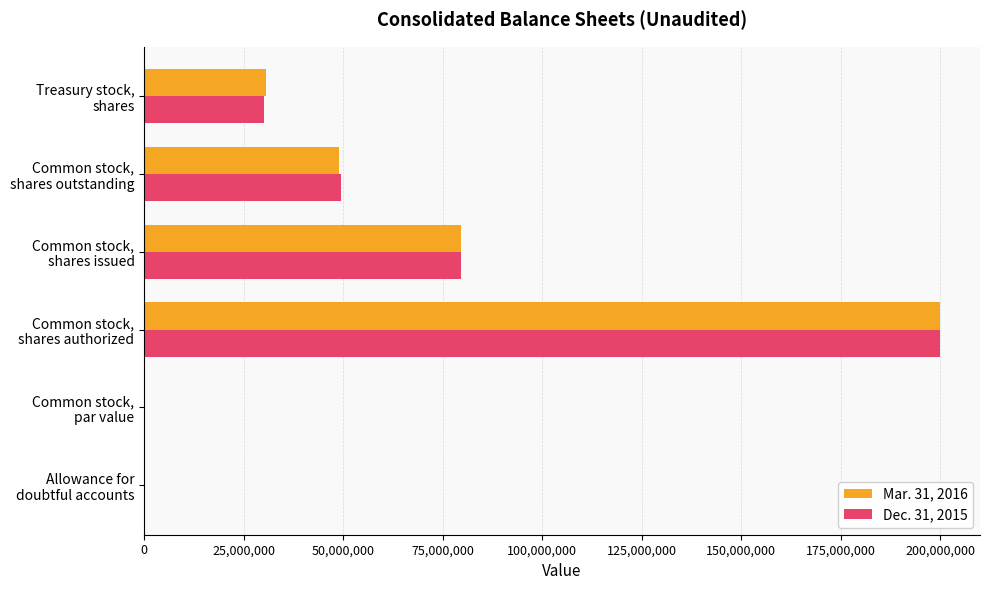

What is the sum of all Dec. 31, 2015 values?

359304019.0